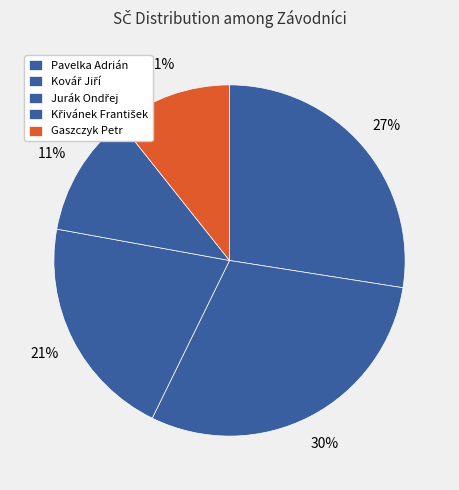

How many segments does this pie chart have?

5